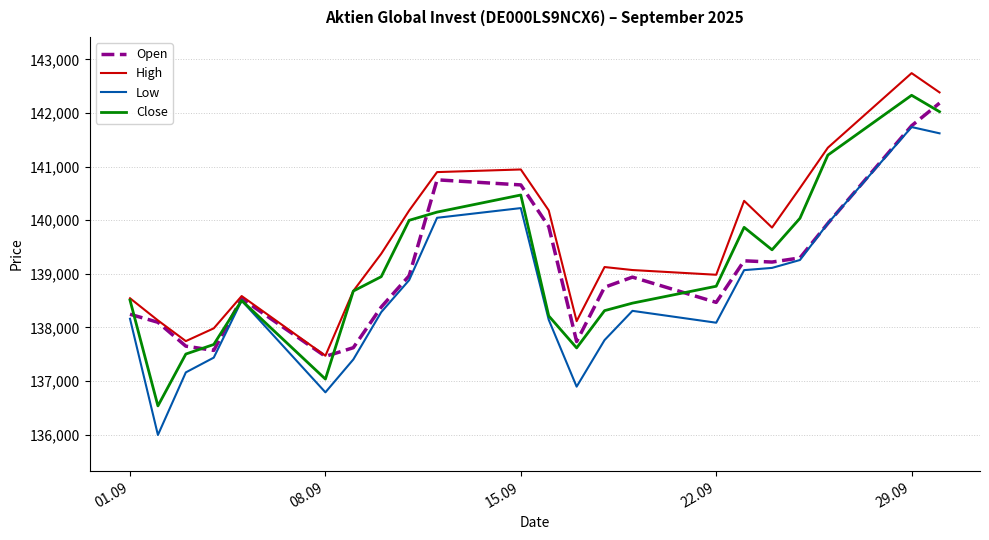

What is the lowest value of the Close series?

136538